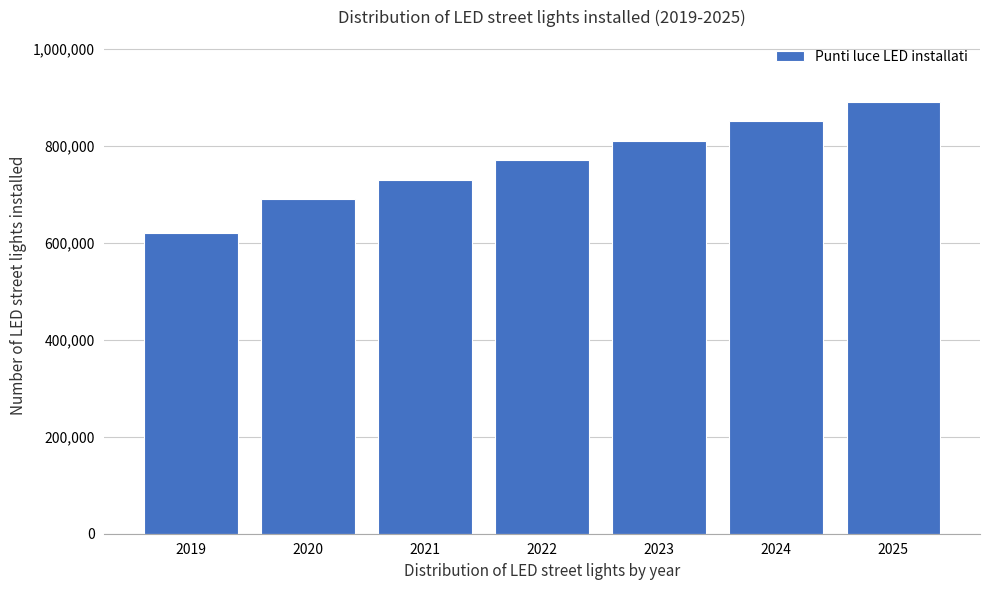

Reading left to right, what are all the values shown in this chart?

2019=620000	2020=690000	2021=730000	2022=770000	2023=810000	2024=850000	2025=890000